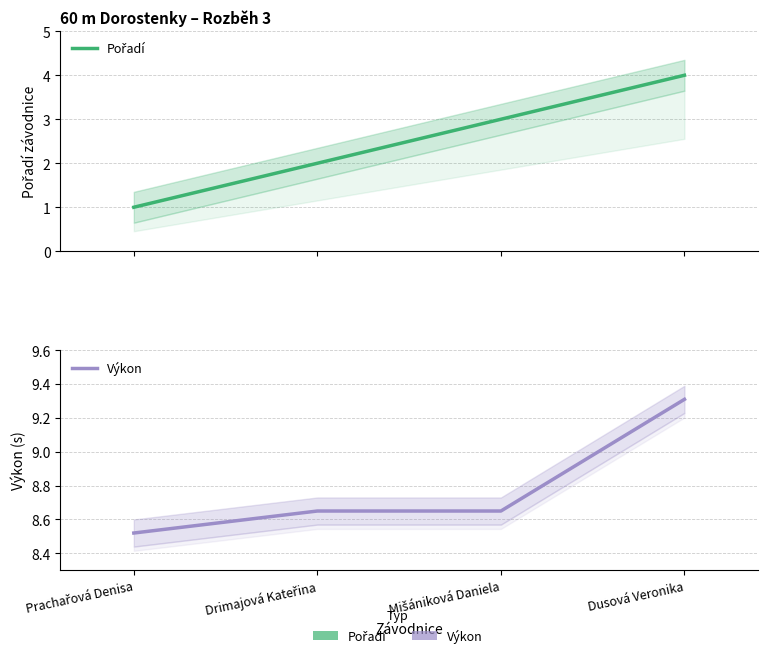

Is it true that Výkon equals 11.4 at Drimajová Kateřina?

False